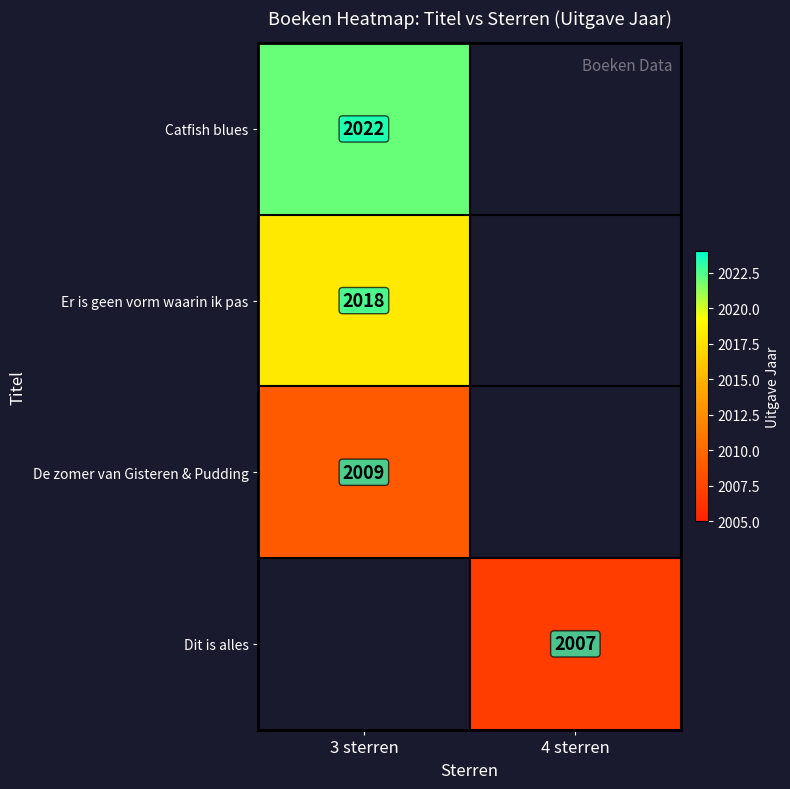

What is the spread (max minus min) of values at 3 sterren?

13.0